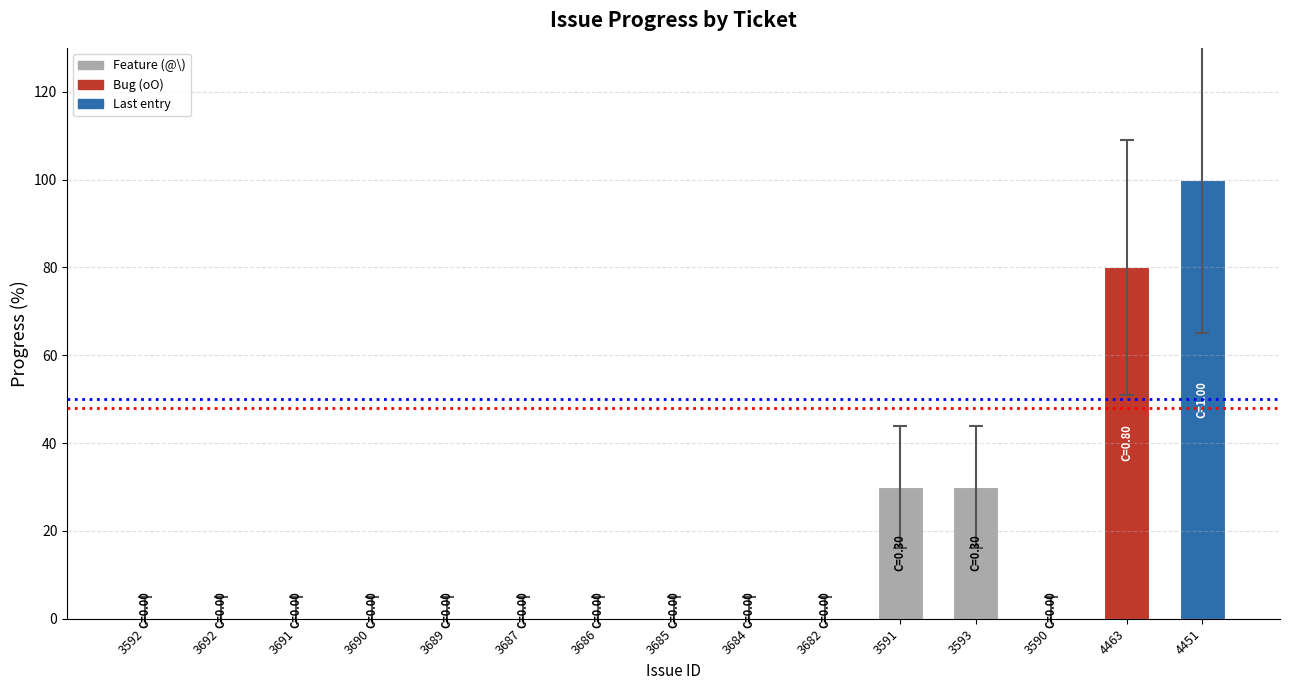

What is the change in value from 3590 to 4463?

+80